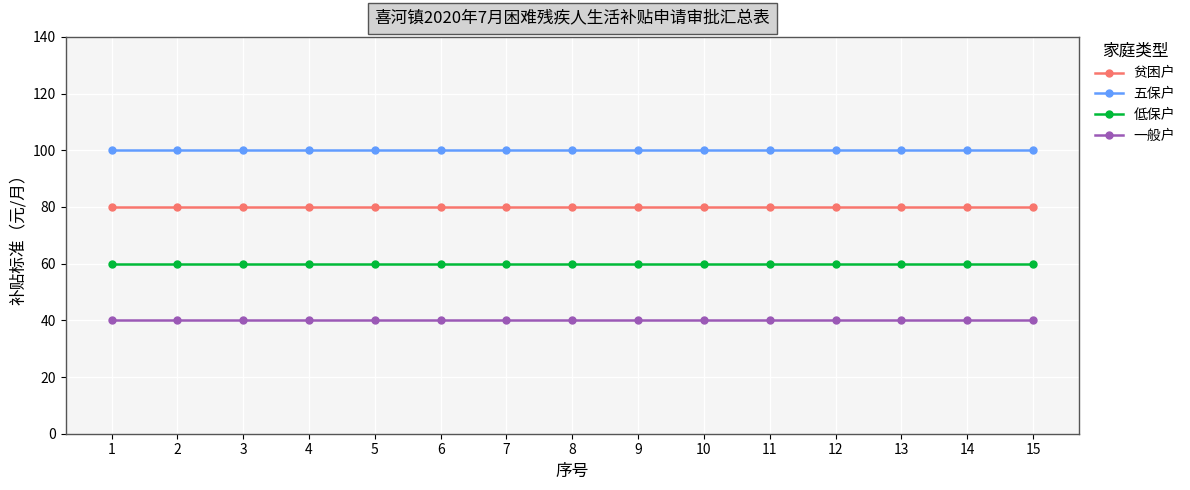

What is the difference between the highest and lowest values at 8?

60